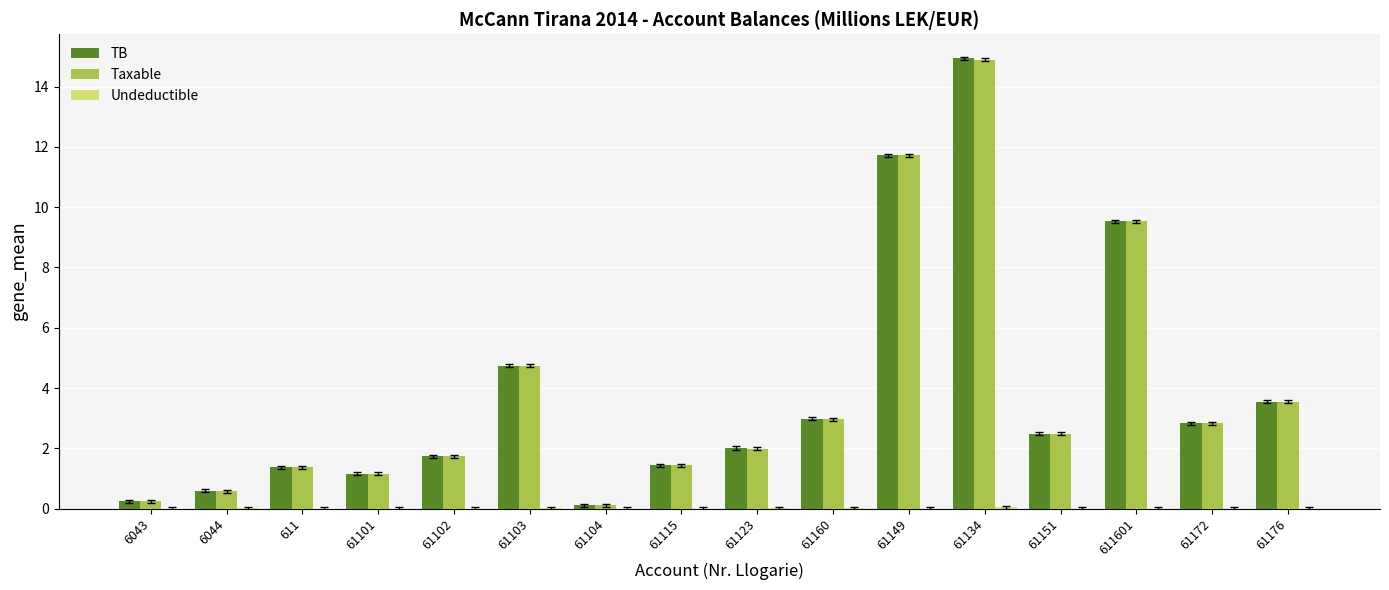

Between 61103 and 611601, which series saw the biggest shift?

Taxable